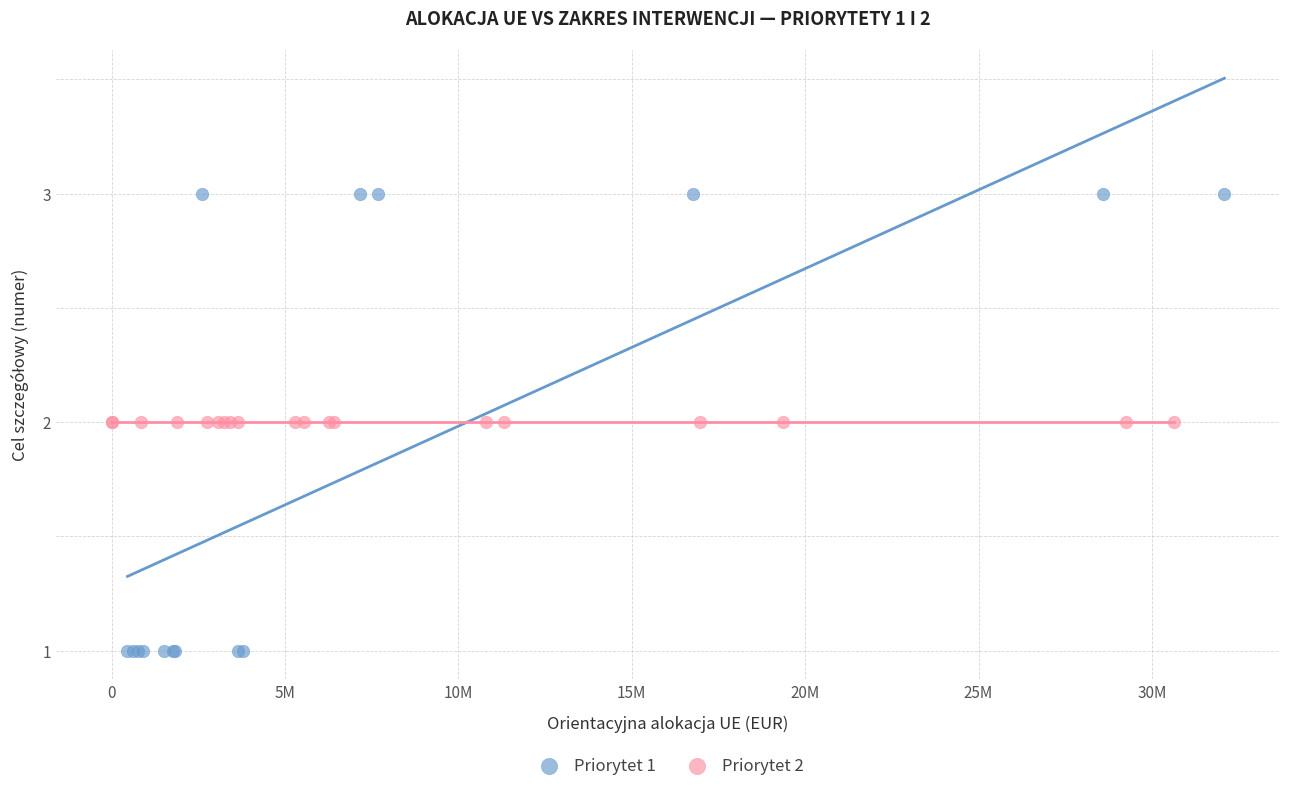

Which series reaches the maximum Y coordinate?

Priorytet 1